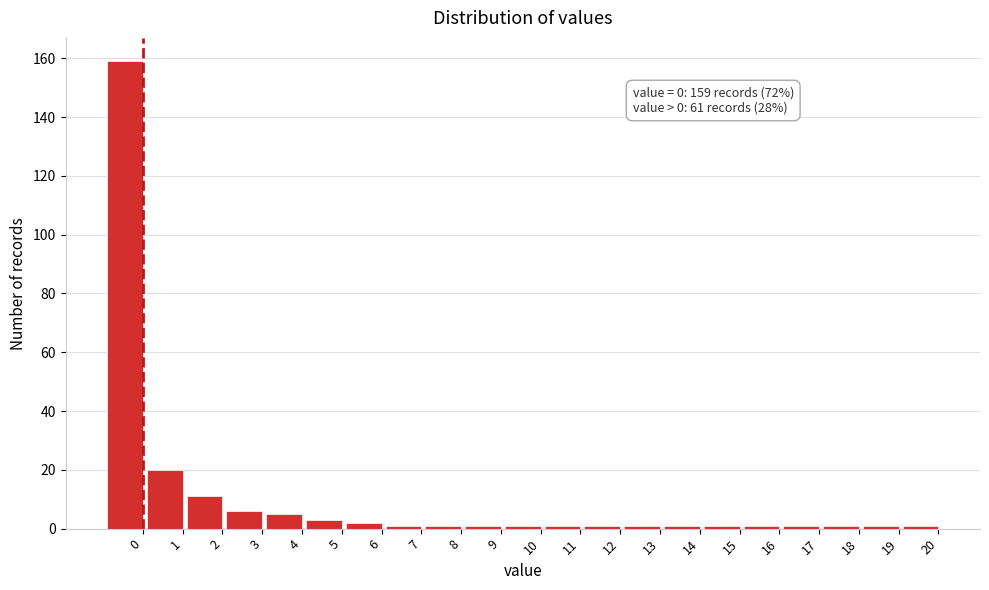

Reading left to right, transcribe all the data shown in this chart.

0=159	1=20	2=11	3=6	4=5	5=3	6=2	7=1	8=1	9=1	10=1	11=1	12=1	13=1	14=1	15=1	16=1	17=1	18=1	19=1	20=1